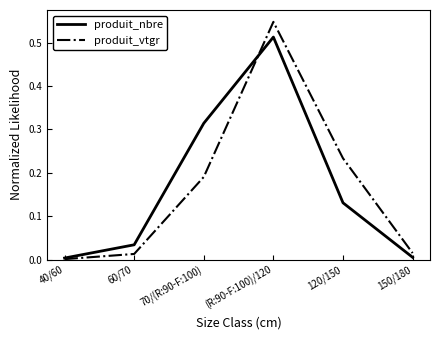

Does the chart display data point markers on the line(s)?

No